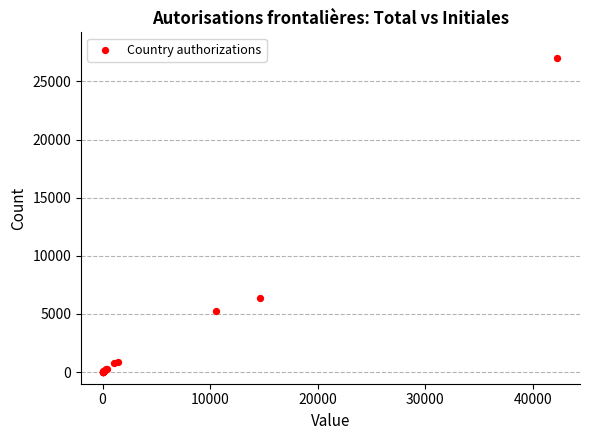

What Y value in the scatter plot is closest to 13526?

6331